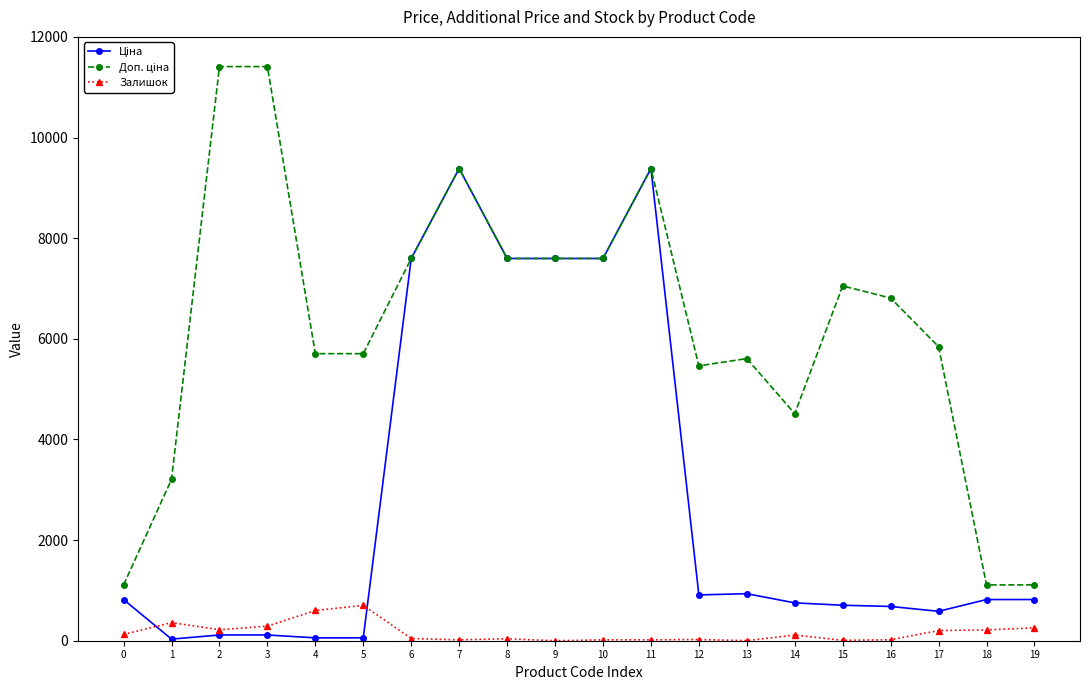

How many lines are shown in the chart?

3